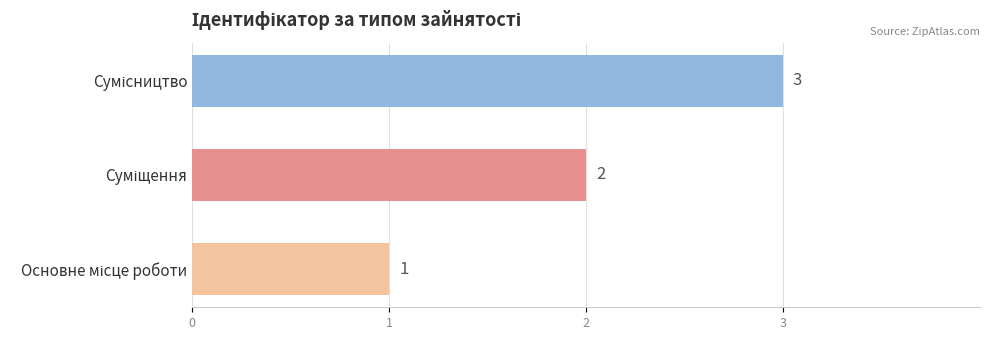

Does the chart contain stacked bars?

No